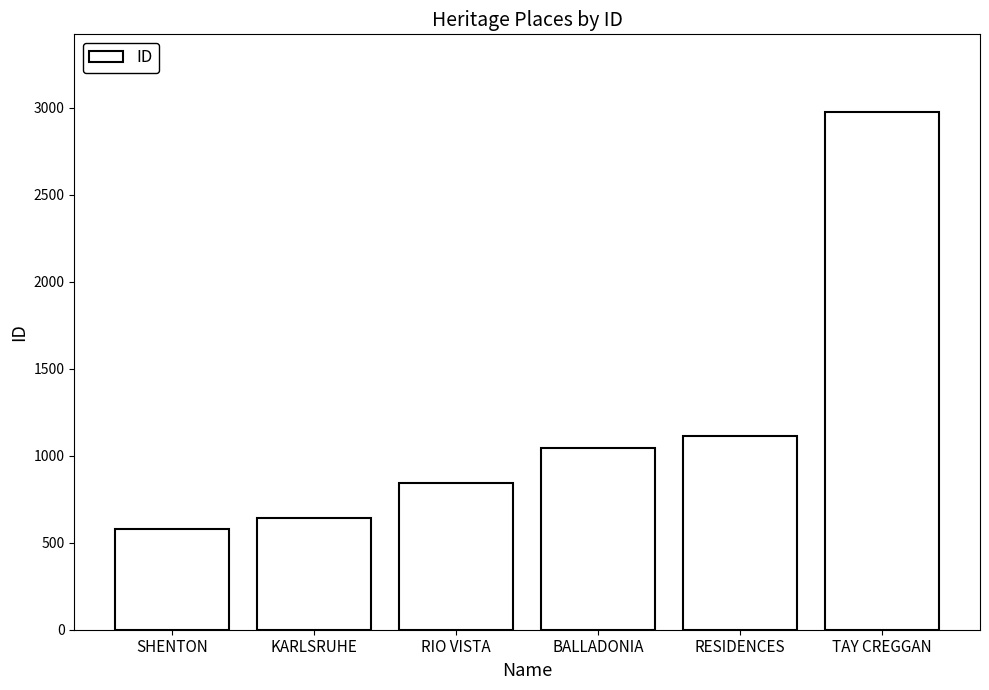

What position from the right is RESIDENCES?

2